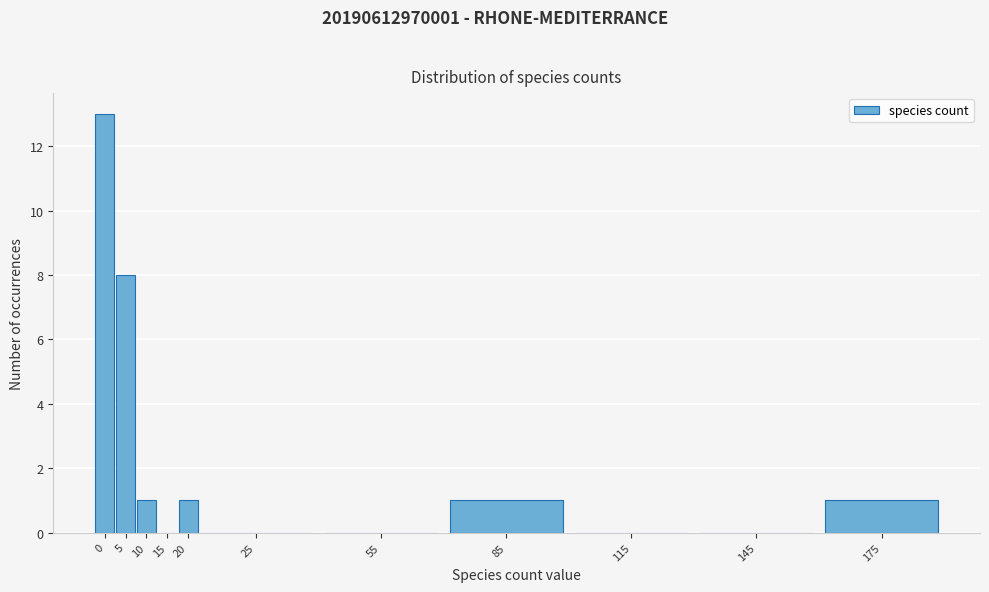

Reading left to right, list all the values displayed in this chart.

0=13	5=8	10=1	15=0	20=1	25=0	55=0	85=1	115=0	145=0	175=1